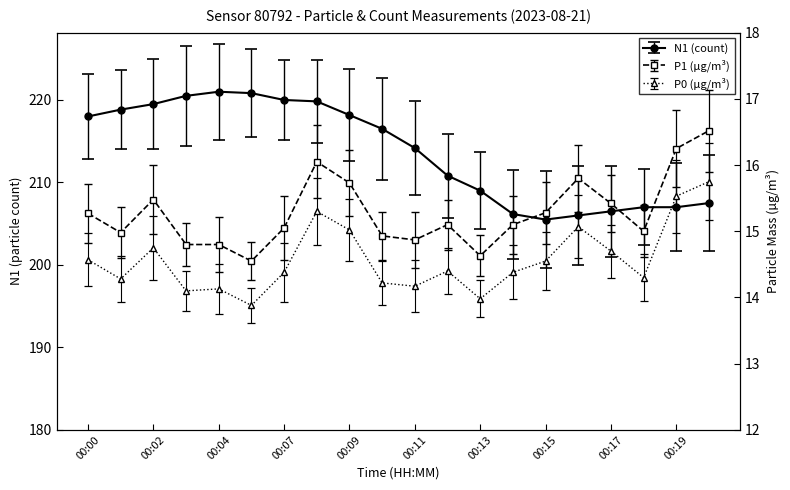

What is the difference between the second highest and minimum values in the P1 series?

1.7